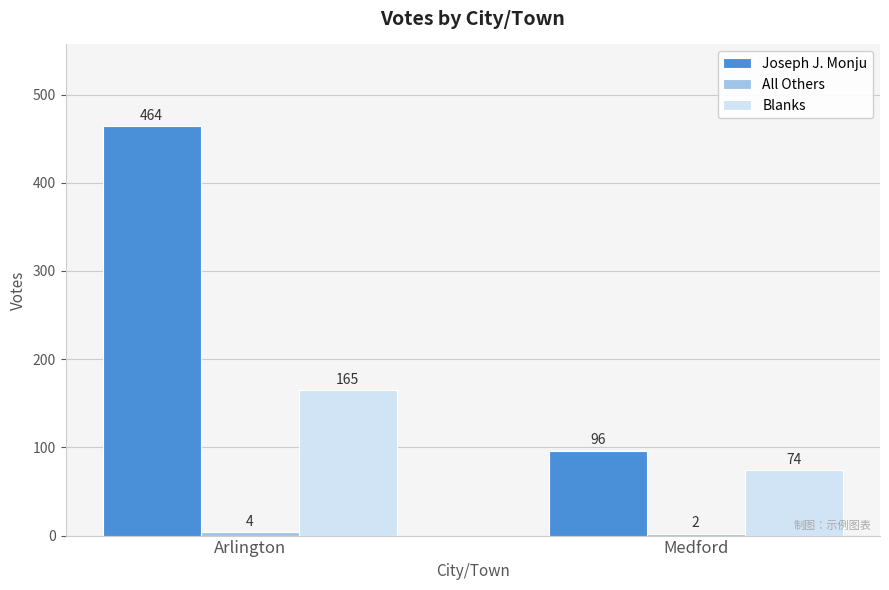

Between Arlington and Medford, which series saw the biggest shift?

Joseph J. Monju